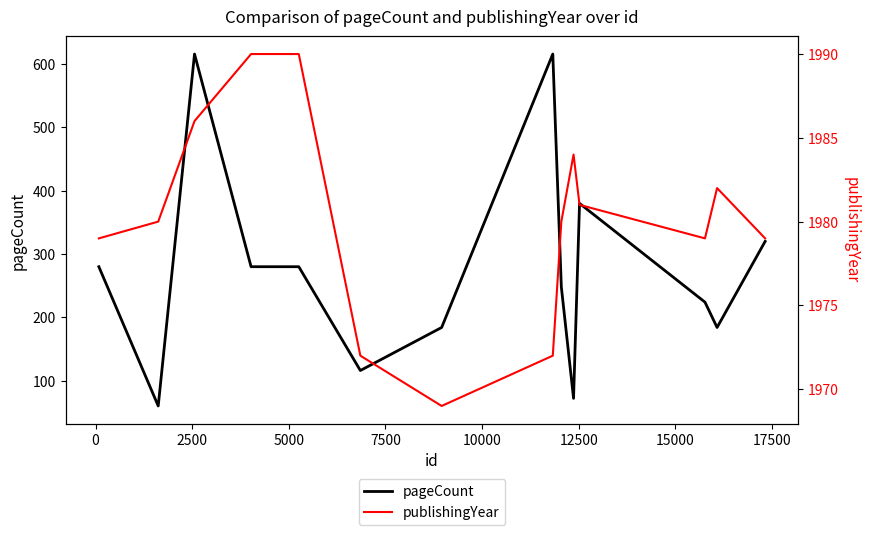

What is the value of the pageCount point at the 14th from the left?

320